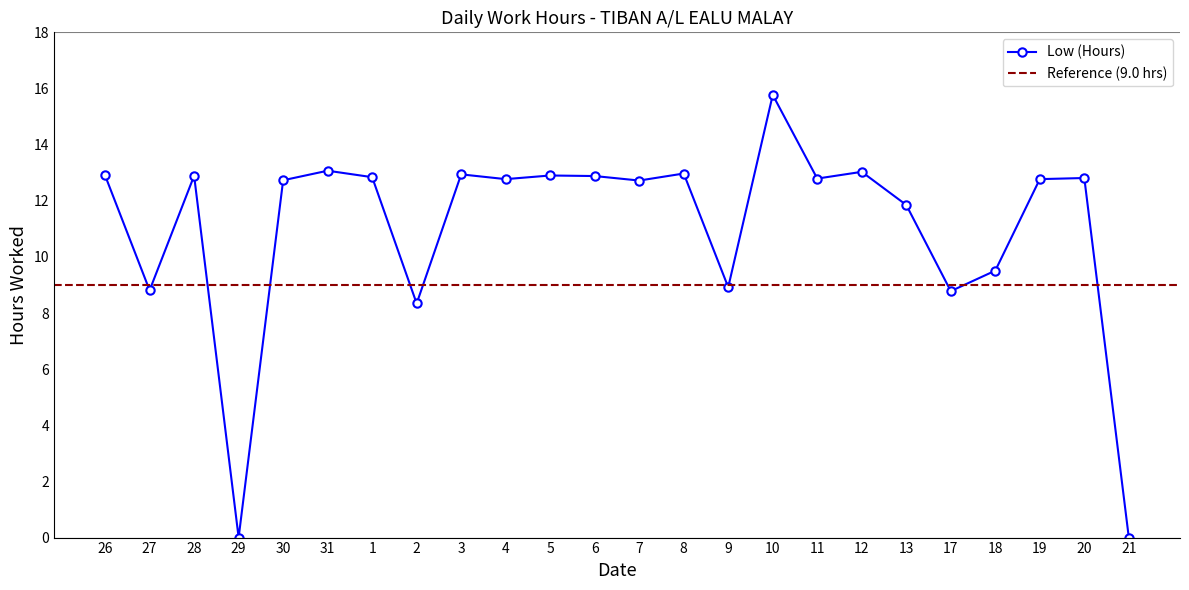

What is the sum of the values at 30 and 1?

25.6